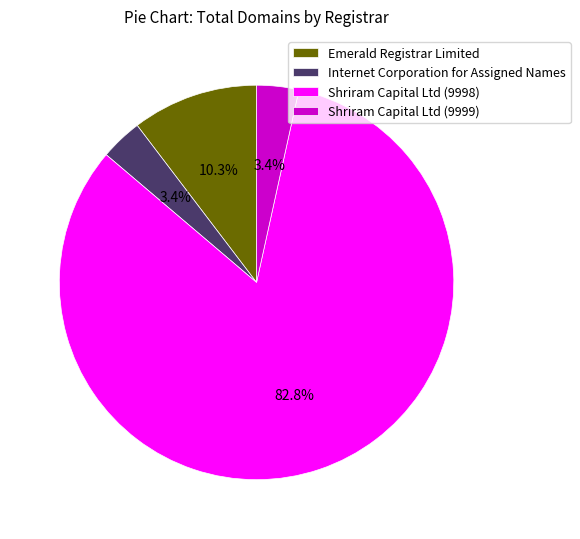

How many slices are in this pie chart?

4